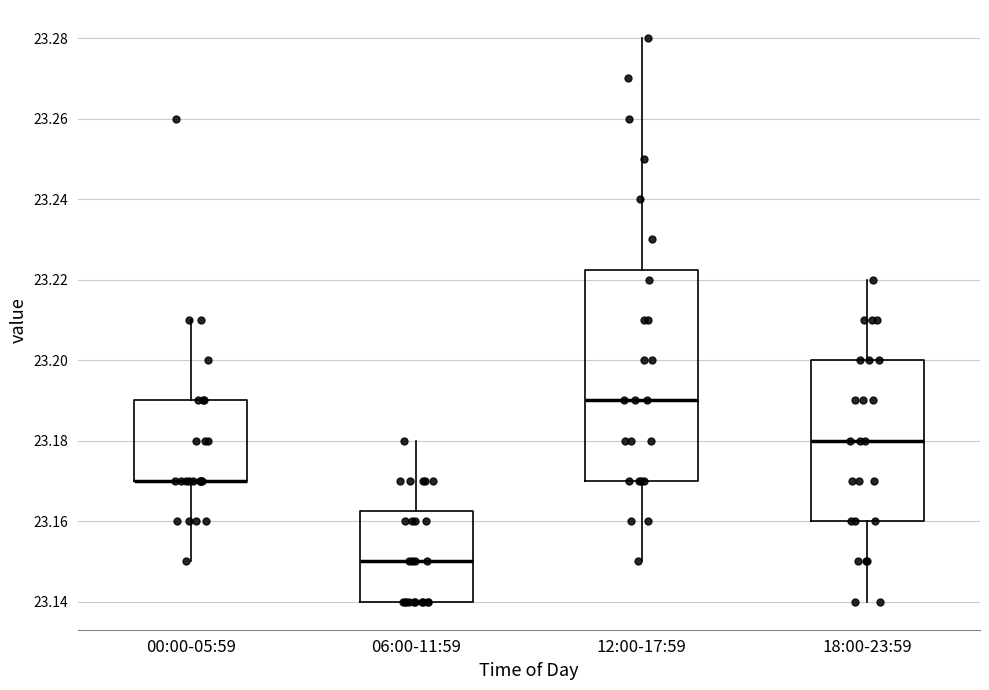

Where is the upper edge of the box for 00:00-05:59 on the y-axis? The values are not printed on the chart, so give them approximately, as read against the axis.

23.190